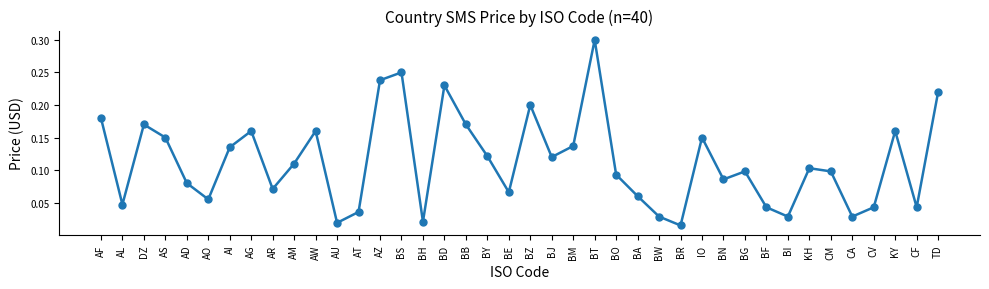

True or false: the data shows 0.2 at AF.

True